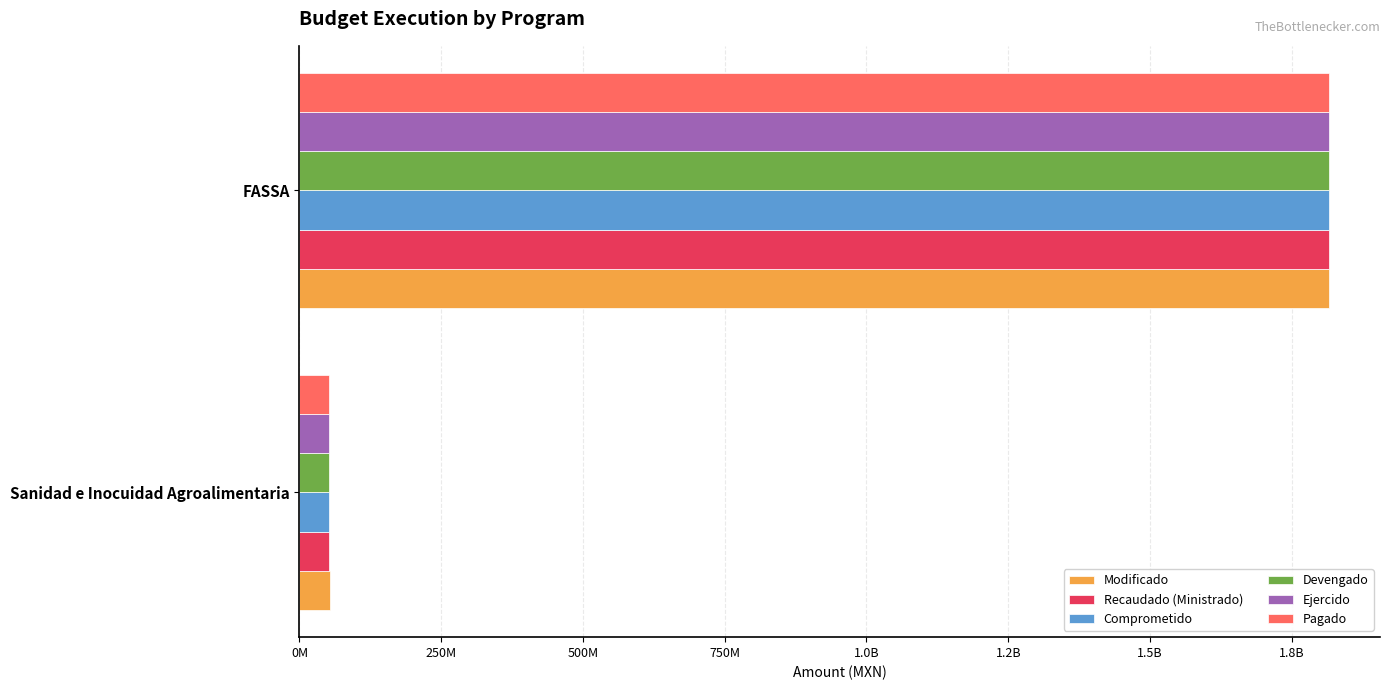

What are all the series names shown in the legend?

Modificado, Recaudado (Ministrado), Comprometido, Devengado, Ejercido, Pagado